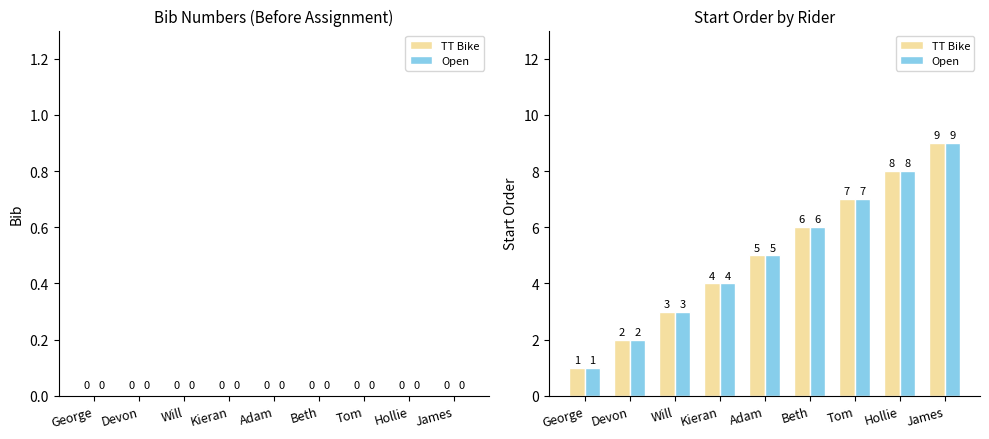

What is the difference between the second highest and second lowest values in the TT Bike series?

6